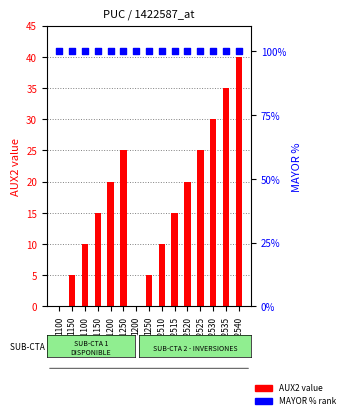

What are all the series names shown in the legend?

AUX2 value, MAYOR % rank